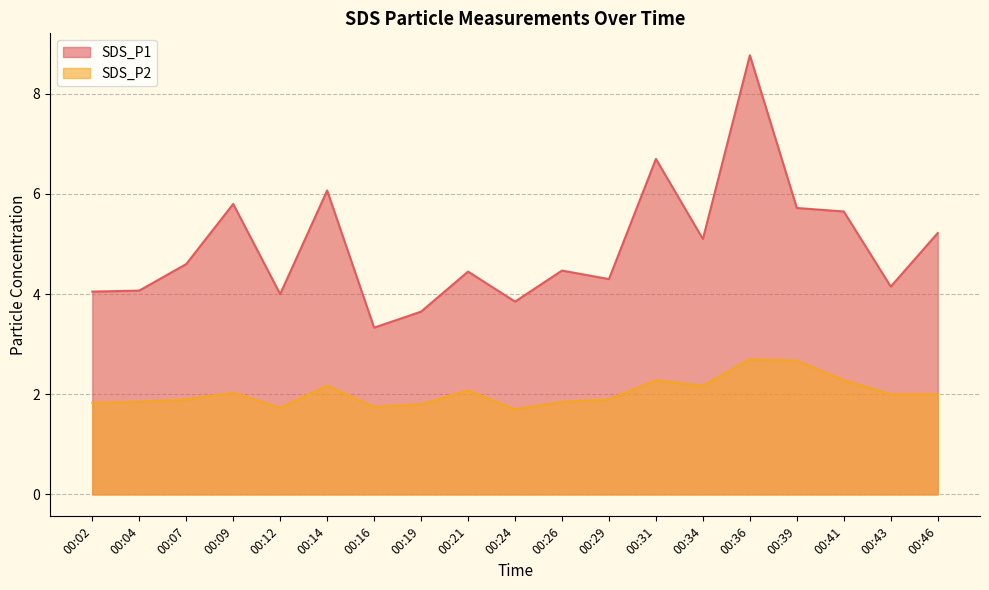

How many categories are shown in the chart?

19